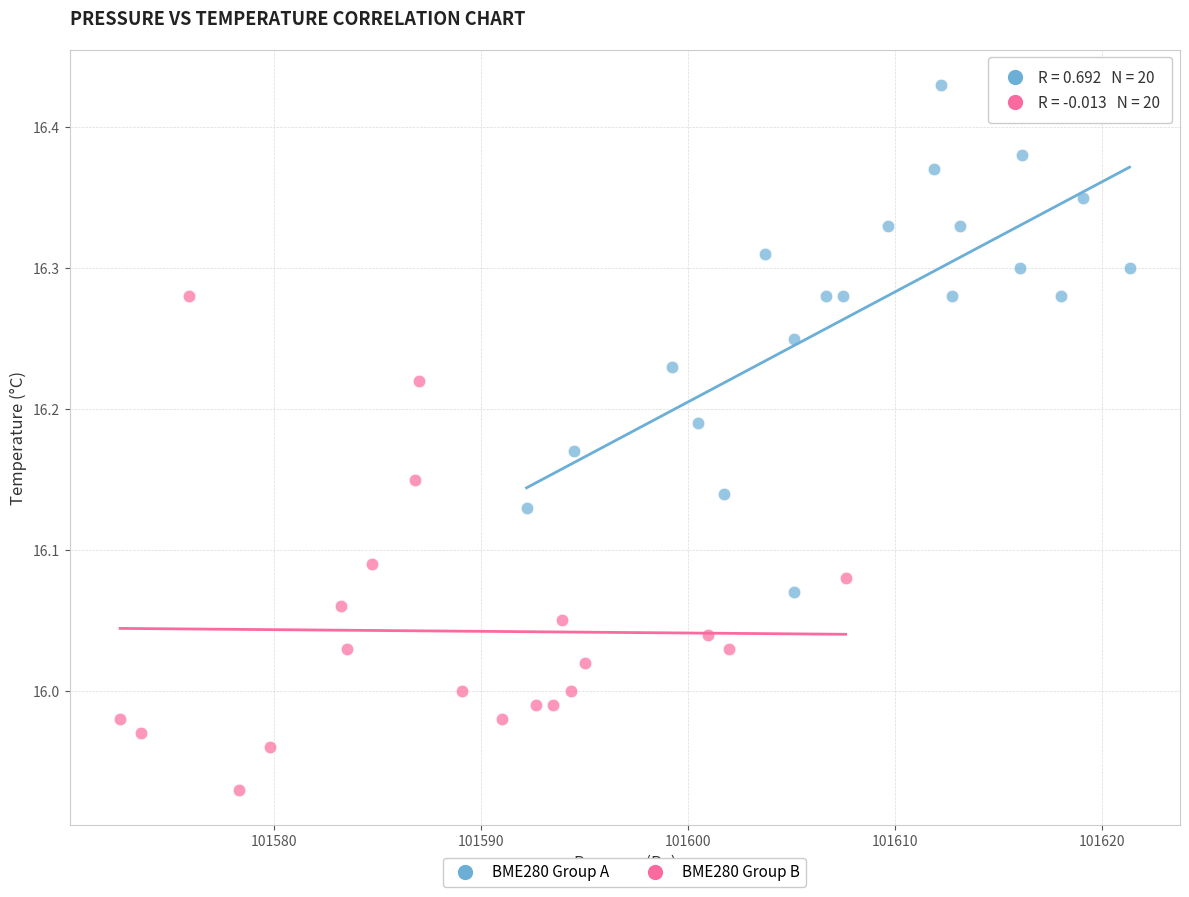

Which series contains the lowest Y value?

BME280 Group B